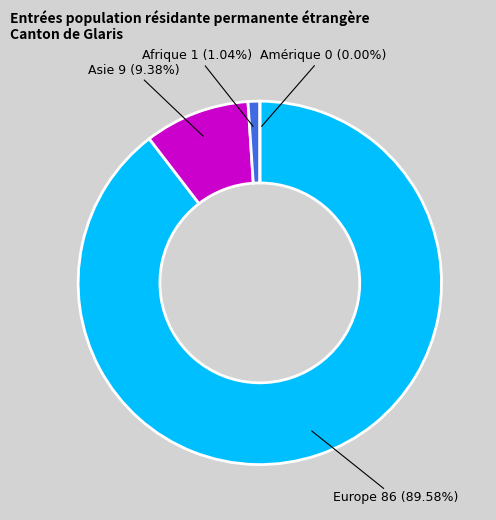

Rank the categories by value from highest to lowest.

Europe, Asie, Afrique, Amérique